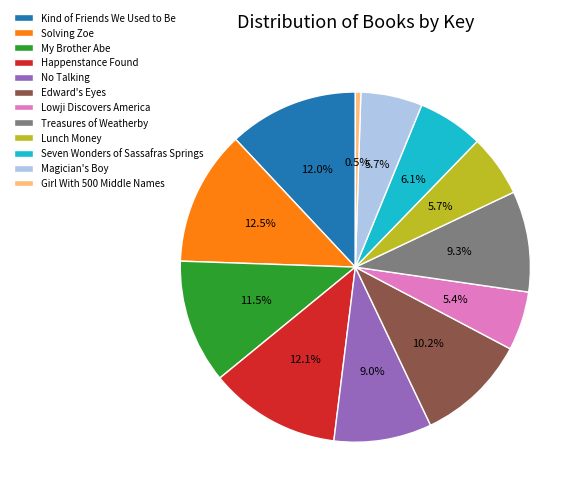

Between No Talking and Lunch Money, which is larger?

No Talking